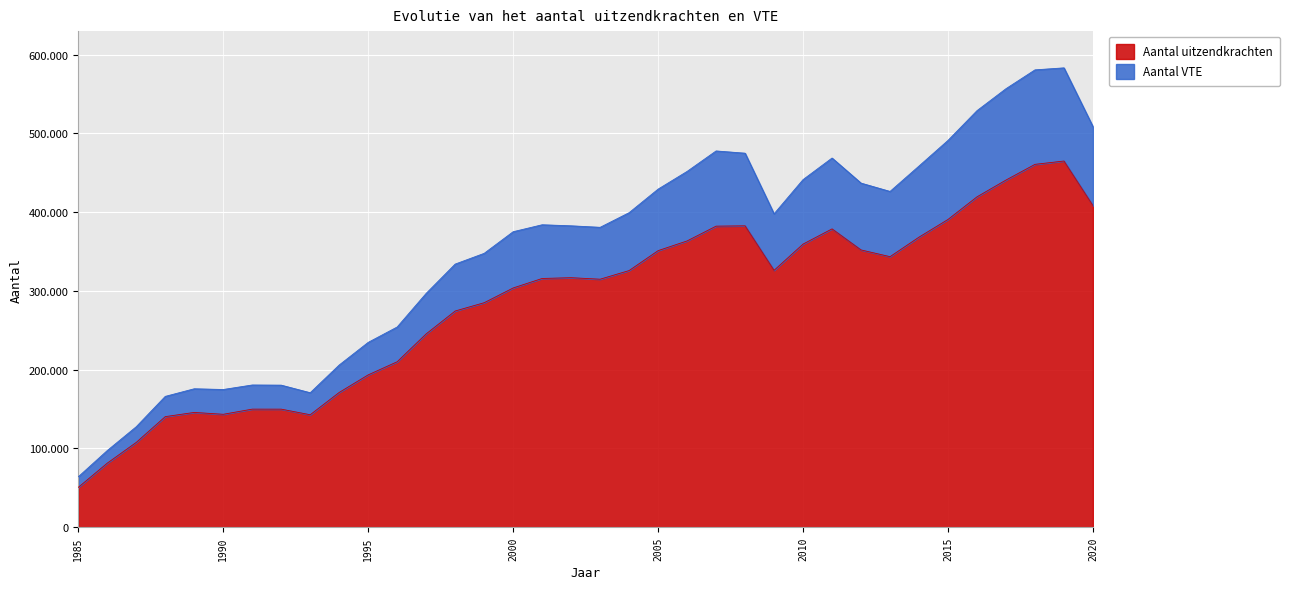

What is the value of the Aantal uitzendkrachten point at the 31st from the left?

390711